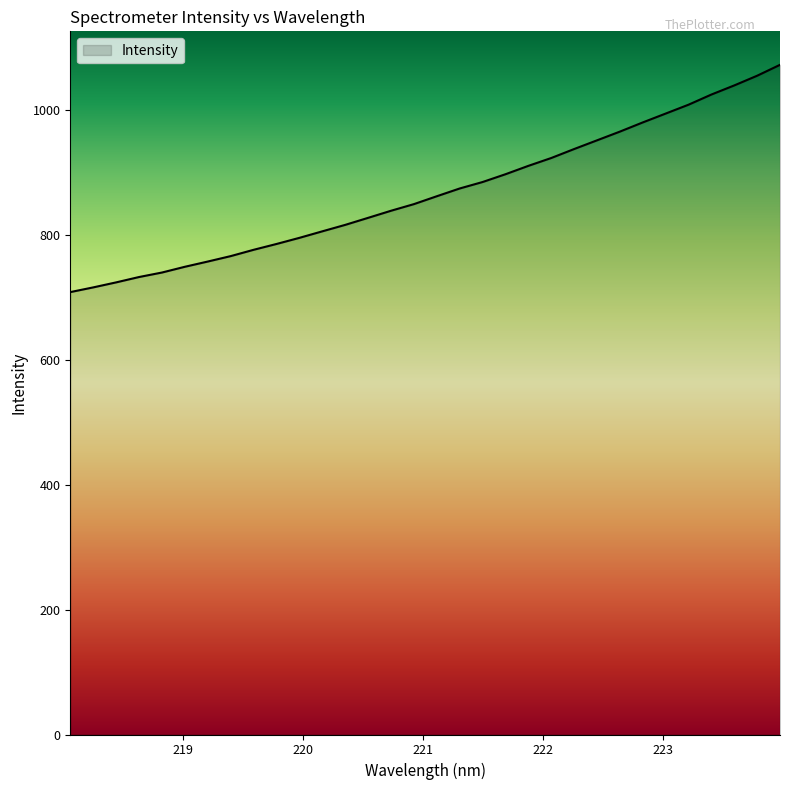

What is the maximum value shown in the chart?

1071.8